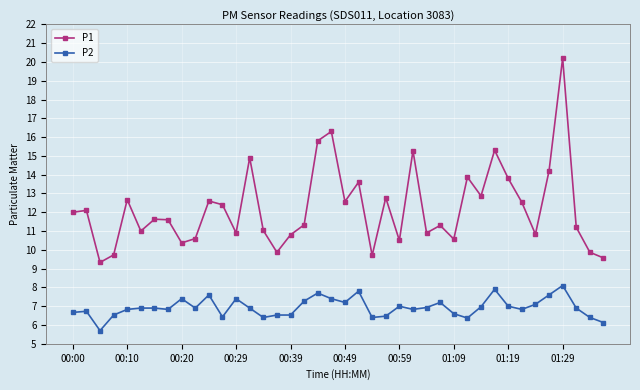

List the series in order of their overall mean, highest first.

P1, P2